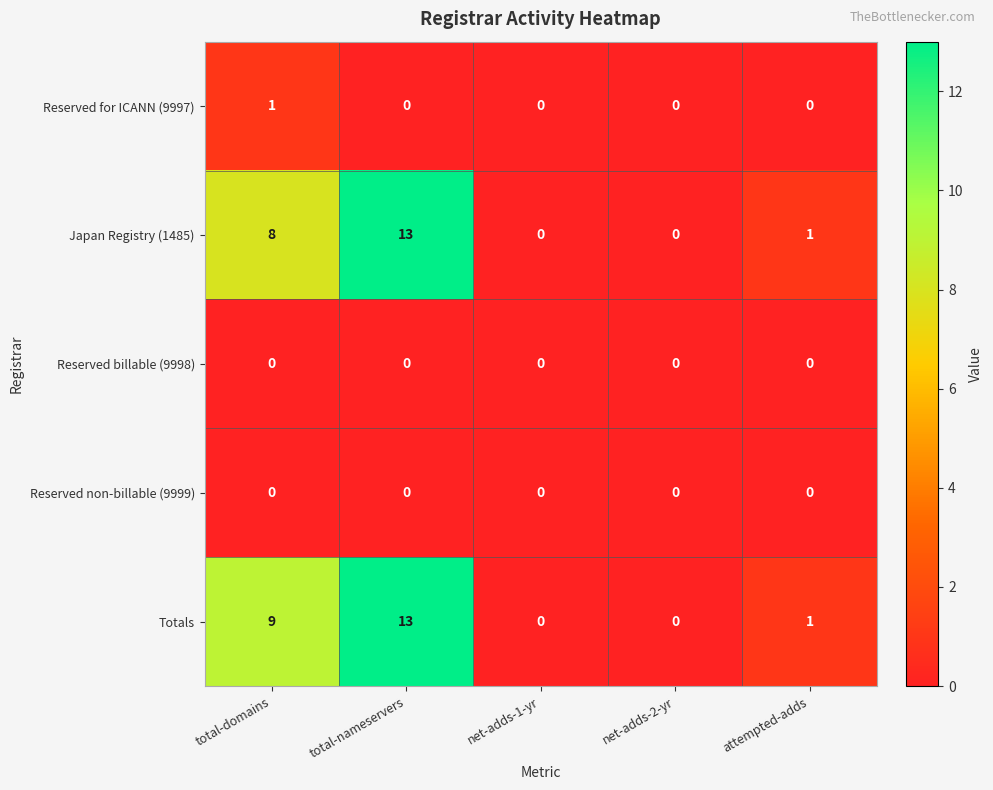

What is the difference between the highest and lowest values at total-domains?

9